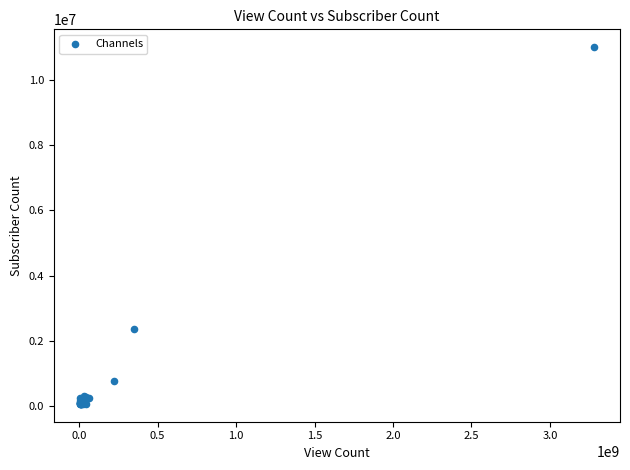

What Y value in the scatter plot is closest to 5535250?

2380000